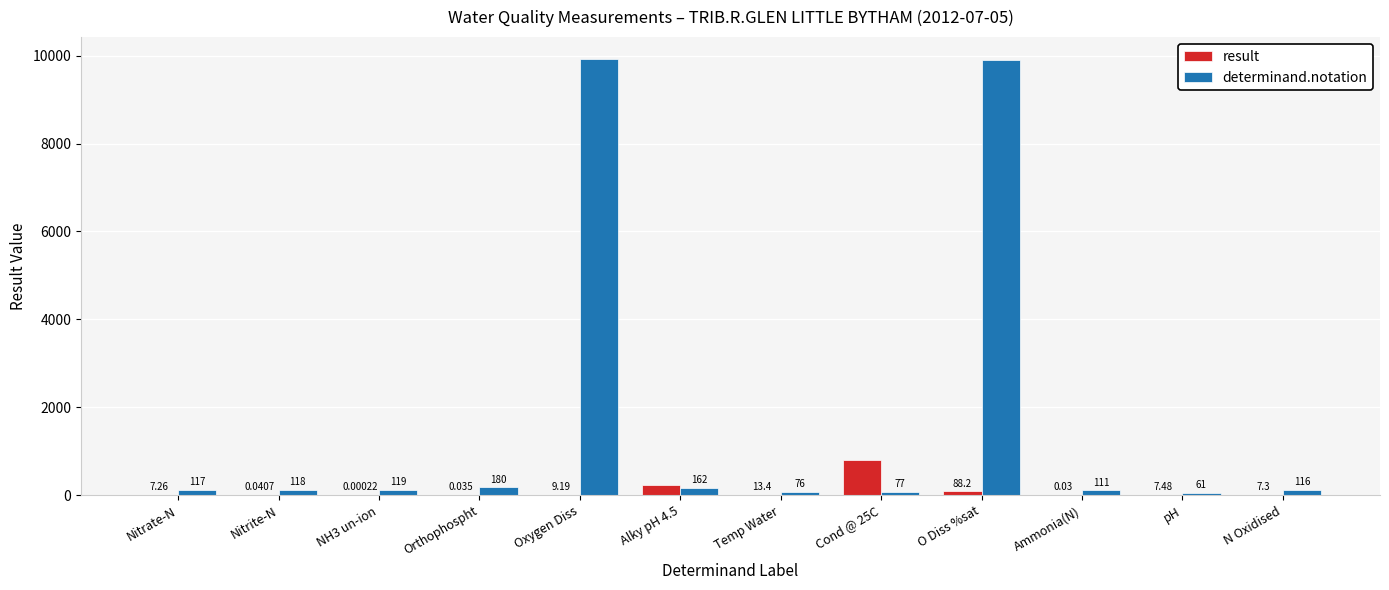

Between Nitrate-N and NH3 un-ion, which series saw the biggest shift?

result